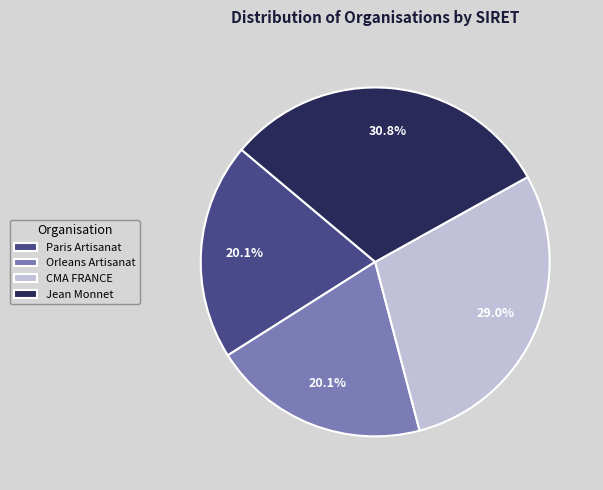

Is there a majority slice in this chart?

No